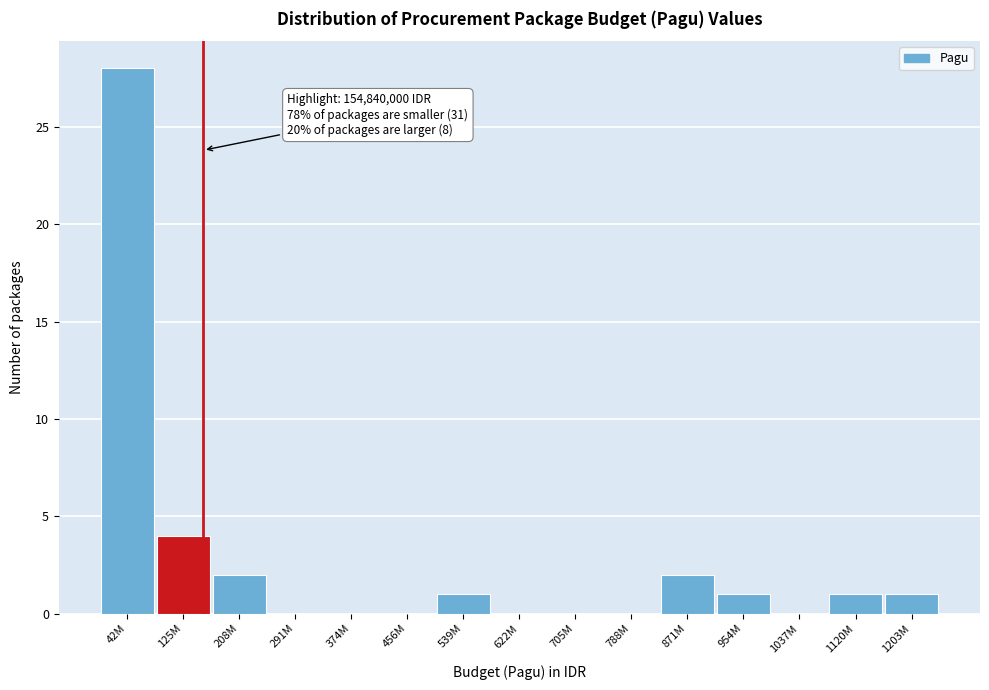

Reading right to left, list all the values displayed in this chart.

1203M=1	1120M=1	1037M=0	954M=1	871M=2	788M=0	705M=0	622M=0	539M=1	456M=0	374M=0	291M=0	208M=2	125M=4	42M=28